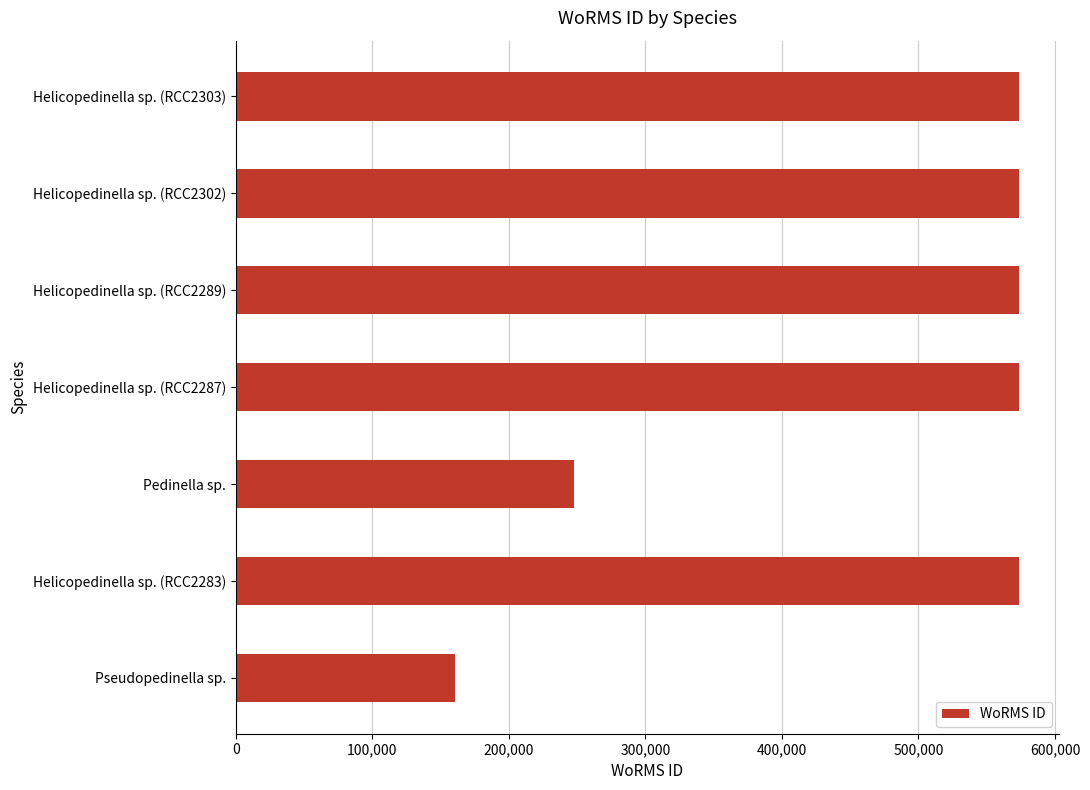

What is the change in value from Pseudopedinella sp. to Pedinella sp.?

+87549